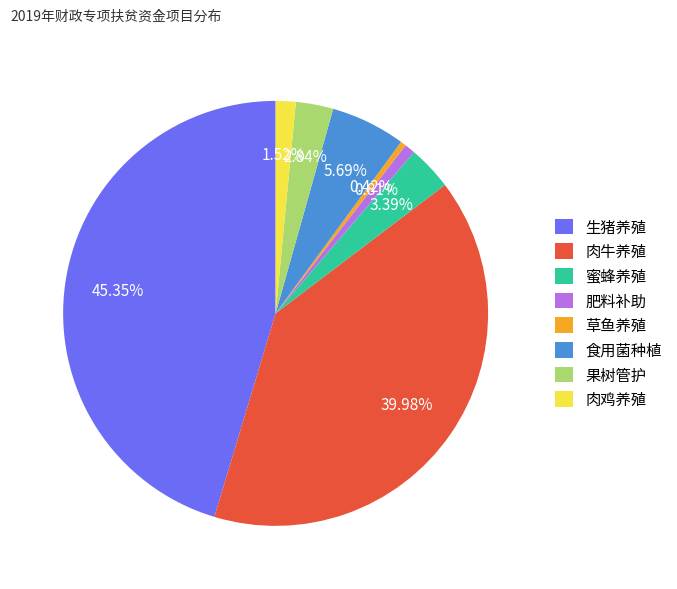

Do 肉鸡养殖 and 肉牛养殖 together represent more than half of the pie?

No